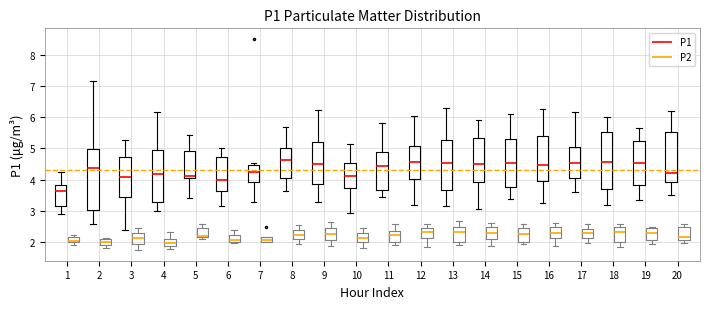

Which box is the tallest, from its lower edge to its upper edge?

2 (P1)